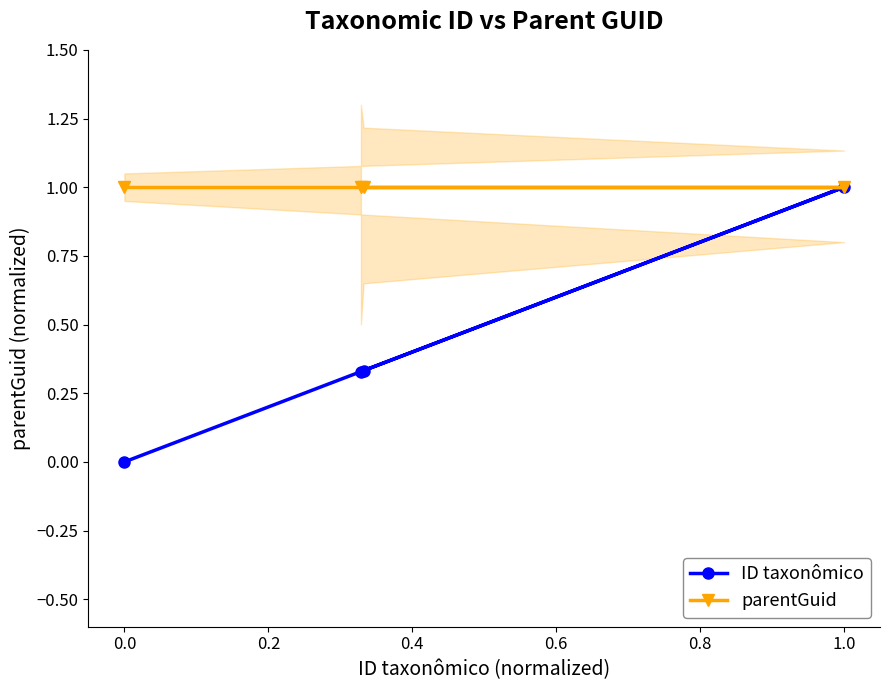

The ID taxonômico series shows 1.7 at 1.0. True or false?

False